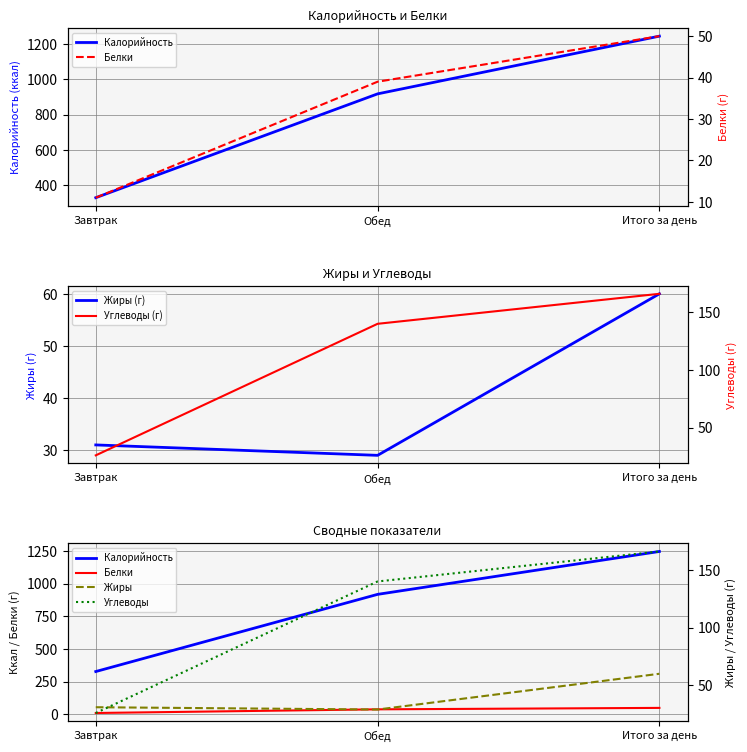

Which label corresponds to the largest value in the chart?

Итого за день